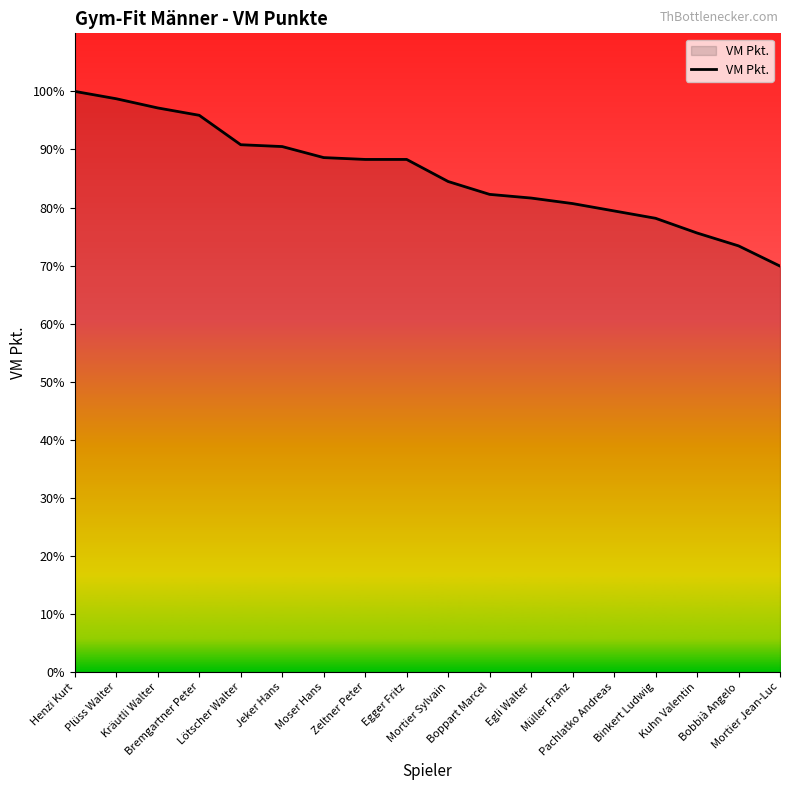

Does the chart display data point markers on the line(s)?

No